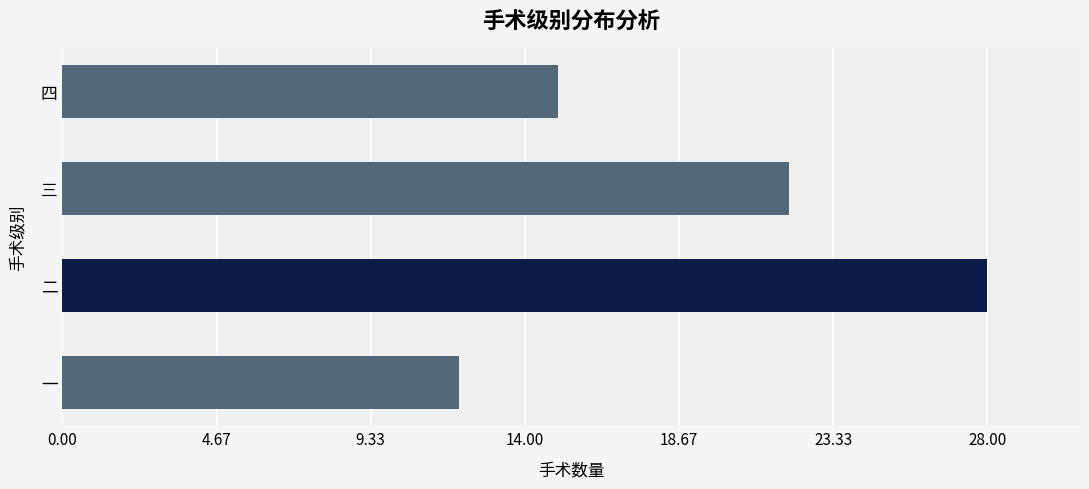

Between 三 and 一, which is larger?

三